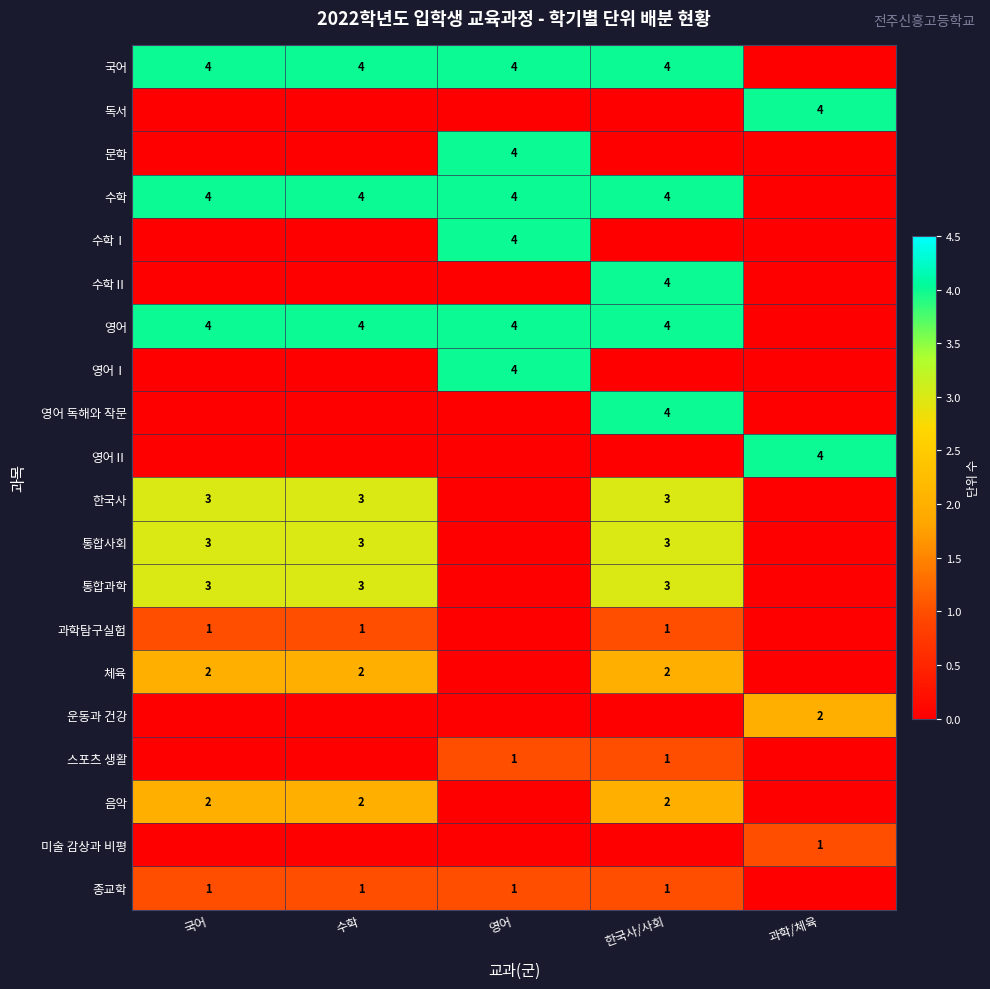

Is it true that 수학 equals 6 at 국어?

False